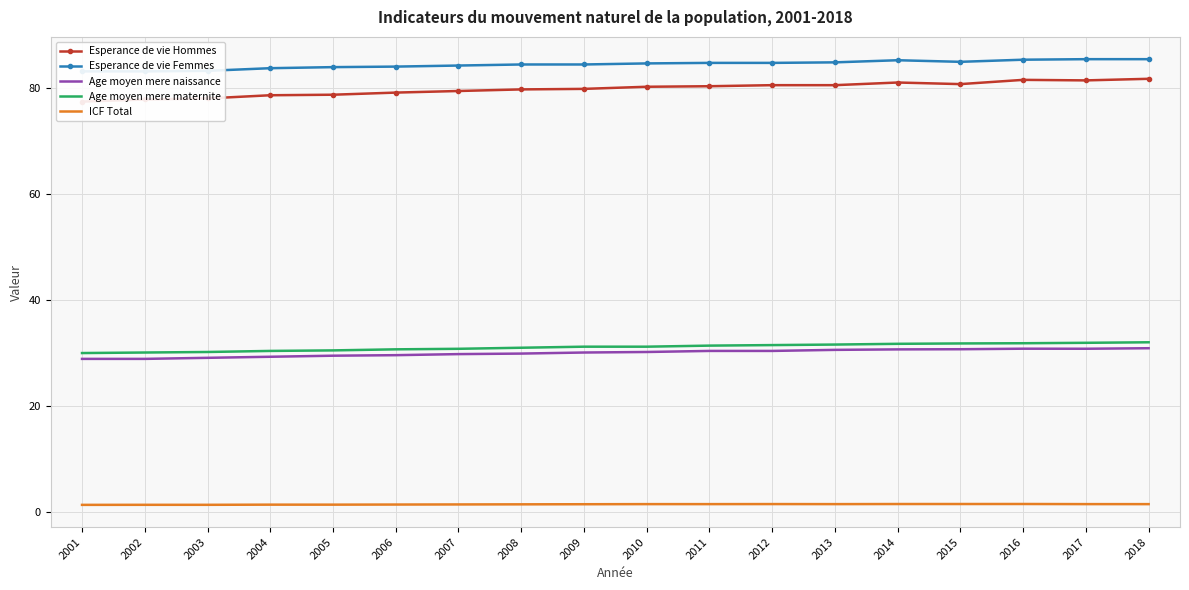

True or false: Esperance de vie Femmes and Age moyen mere maternite intersect in this chart.

False